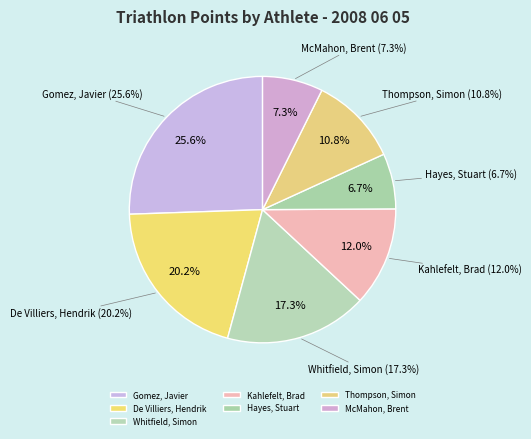

What is the change in value from Kahlefelt, Brad to Thompson, Simon?

-54.5